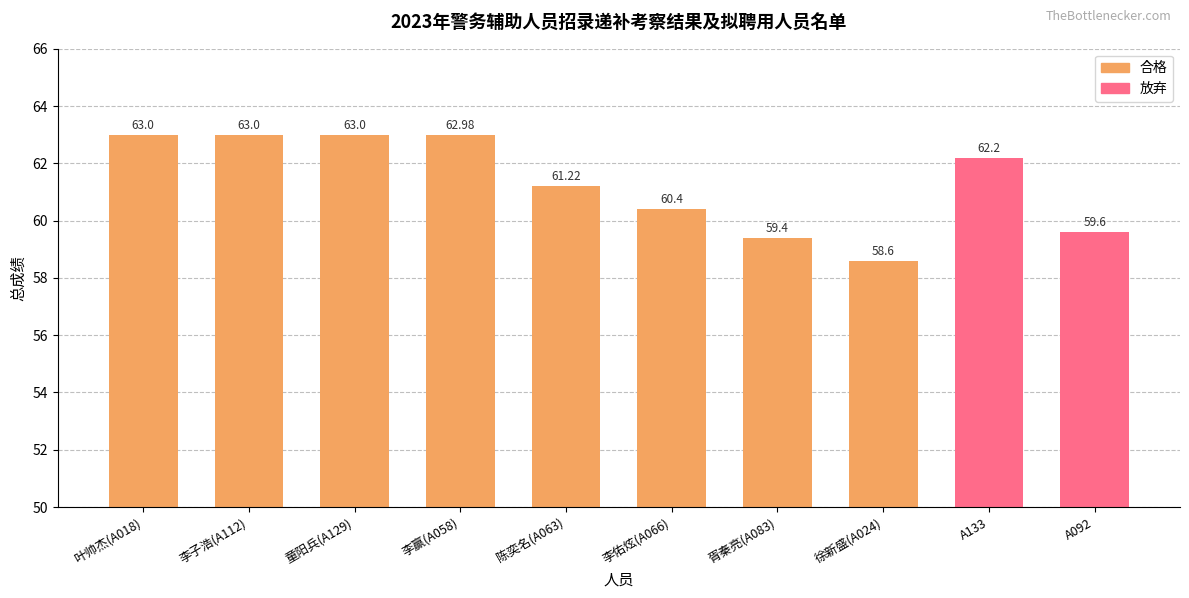

Reading right to left, transcribe all the data shown in this chart.

A092=59.6	A133=62.2	徐新盛(A024)=58.6	胥秦亮(A083)=59.4	李佑炫(A066)=60.4	陈奕名(A063)=61.2	李赢(A058)=63.0	童阳兵(A129)=63.0	李子浩(A112)=63.0	叶帅杰(A018)=63.0